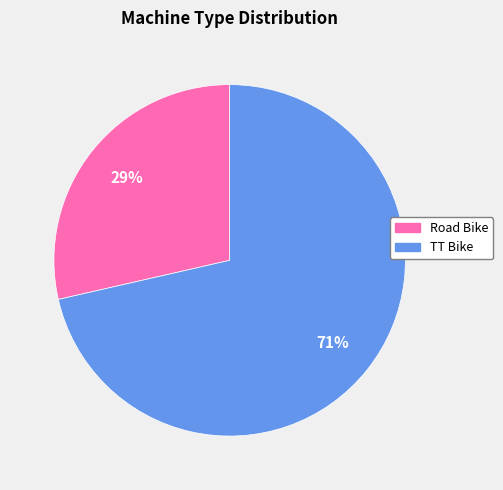

To the nearest percent, what is the combined percentage of TT Bike and Road Bike?

100%